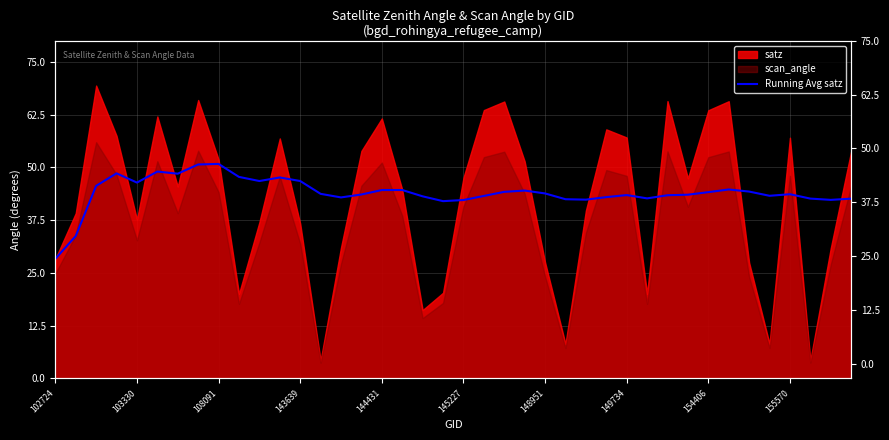

What is the sum of all values?

1762.4